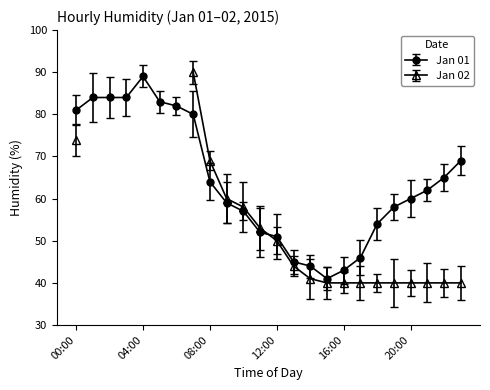

List the labels in order of value, smallest first.

15:00, 16:00, 14:00, 13:00, 17:00, 12:00, 11:00, 18:00, 10:00, 19:00, 09:00, 20:00, 21:00, 08:00, 22:00, 23:00, 07:00, 00:00, 06:00, 05:00, 01:00, 02:00, 03:00, 04:00